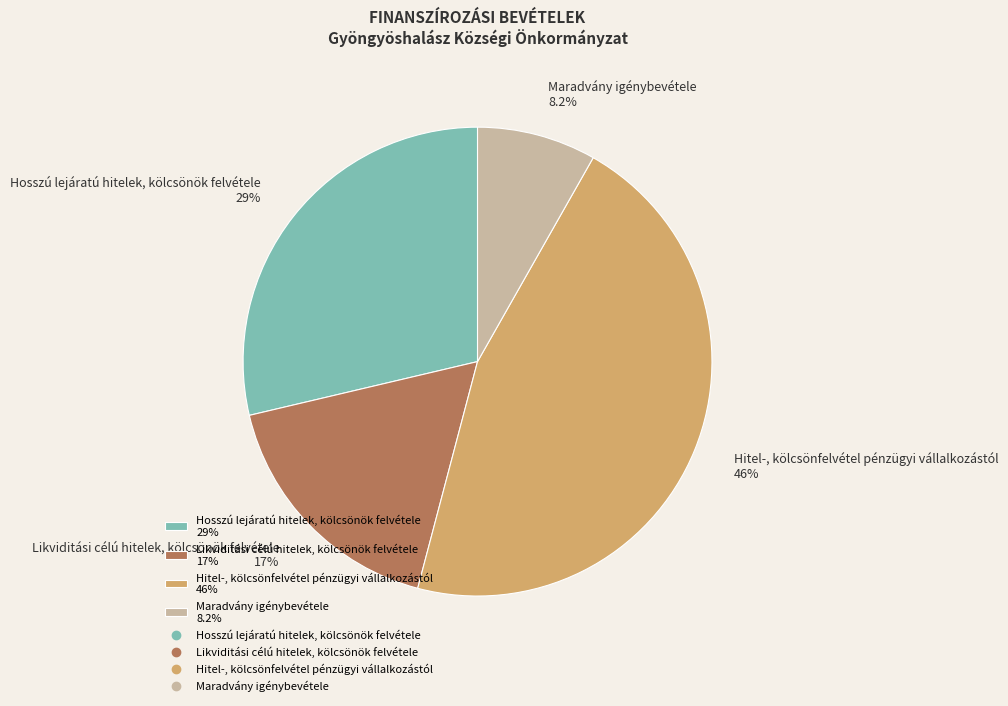

Which slice is the smallest?

Maradvány igénybevétele